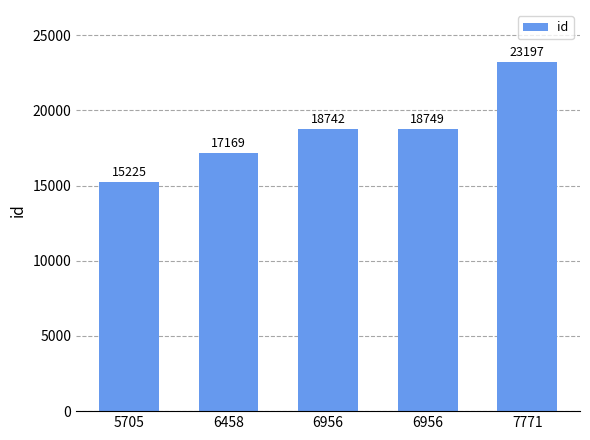

Are the bars horizontal?

No